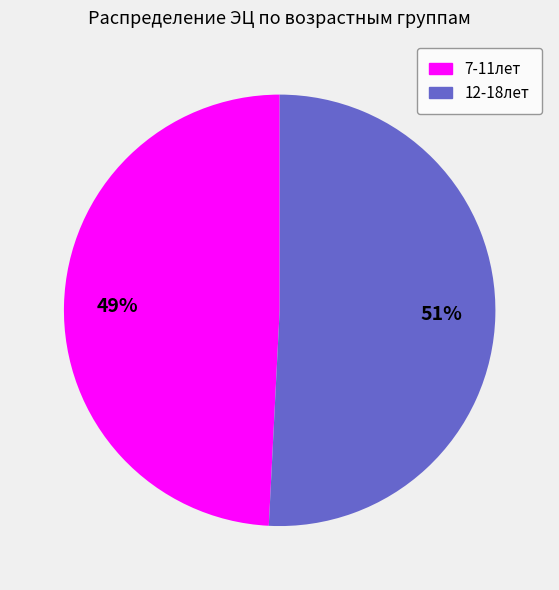

To the nearest percent, what portion does 7-11лет represent?

49%